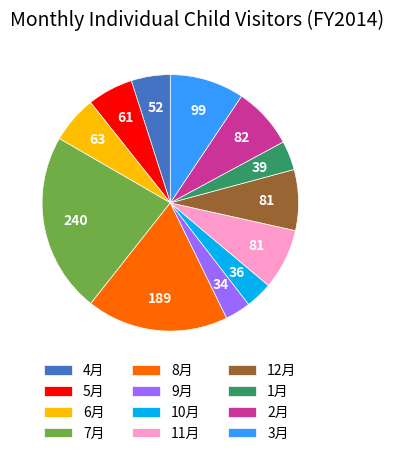

Do 10月 and 8月 together represent more than half of the pie?

No